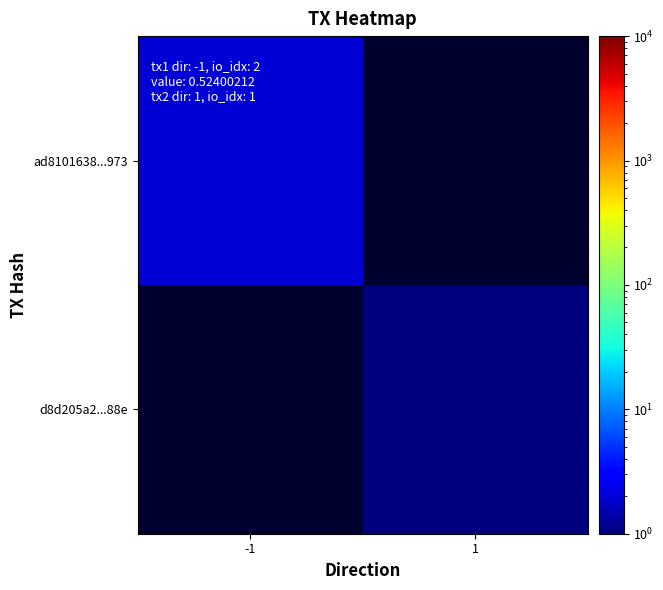

At how many categories does at least one series exceed 0?

2